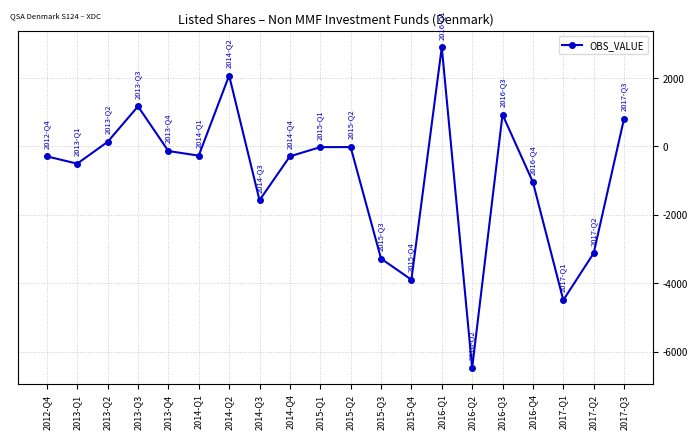

What value does the data have at 2013-Q2, to the nearest 10?

130